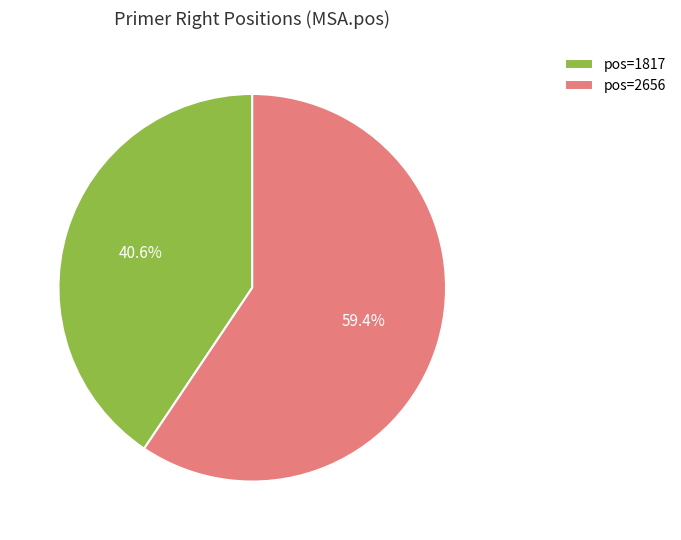

Which slice is the smallest?

pos=1817